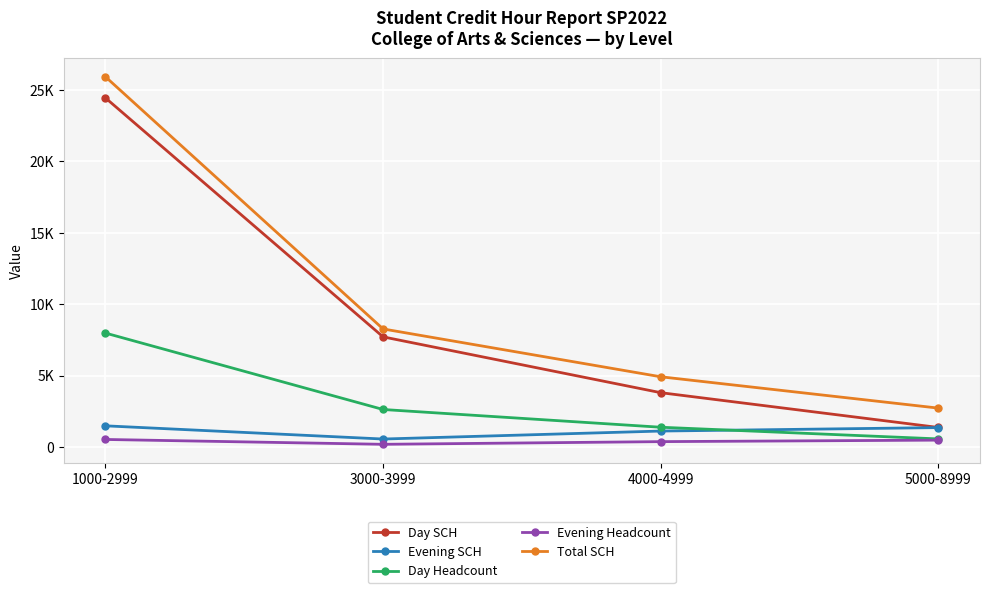

Reading left to right, transcribe all the data shown in this chart.

Day SCH: 1000-2999=24453	3000-3999=7712	4000-4999=3802	5000-8999=1365
Evening SCH: 1000-2999=1480	3000-3999=555	4000-4999=1114	5000-8999=1356
Day Headcount: 1000-2999=7978	3000-3999=2624	4000-4999=1381	5000-8999=563
Evening Headcount: 1000-2999=525	3000-3999=185	4000-4999=373	5000-8999=478
Total SCH: 1000-2999=25933	3000-3999=8267	4000-4999=4916	5000-8999=2721